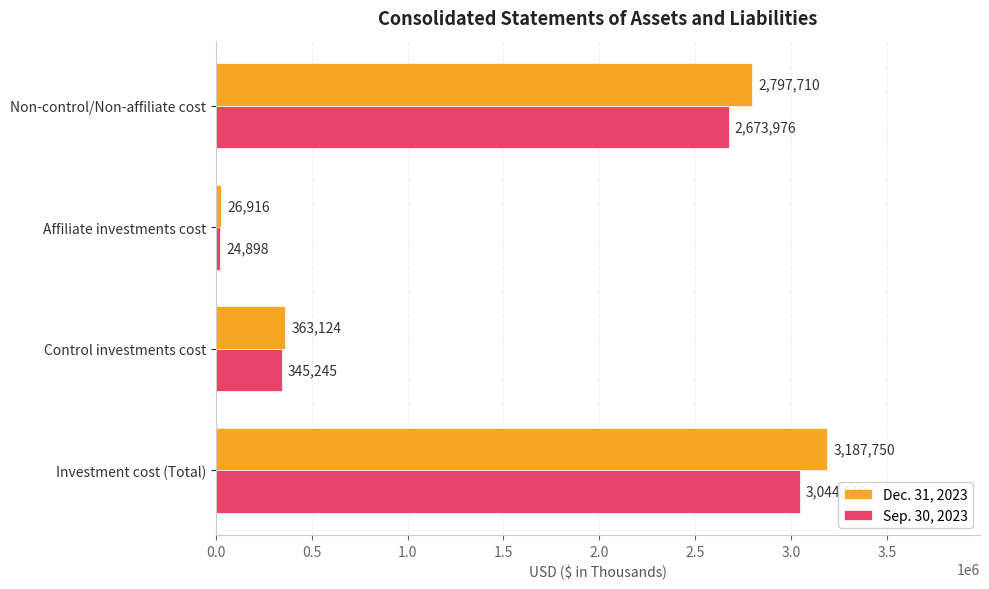

Count the number of data series in this chart.

2